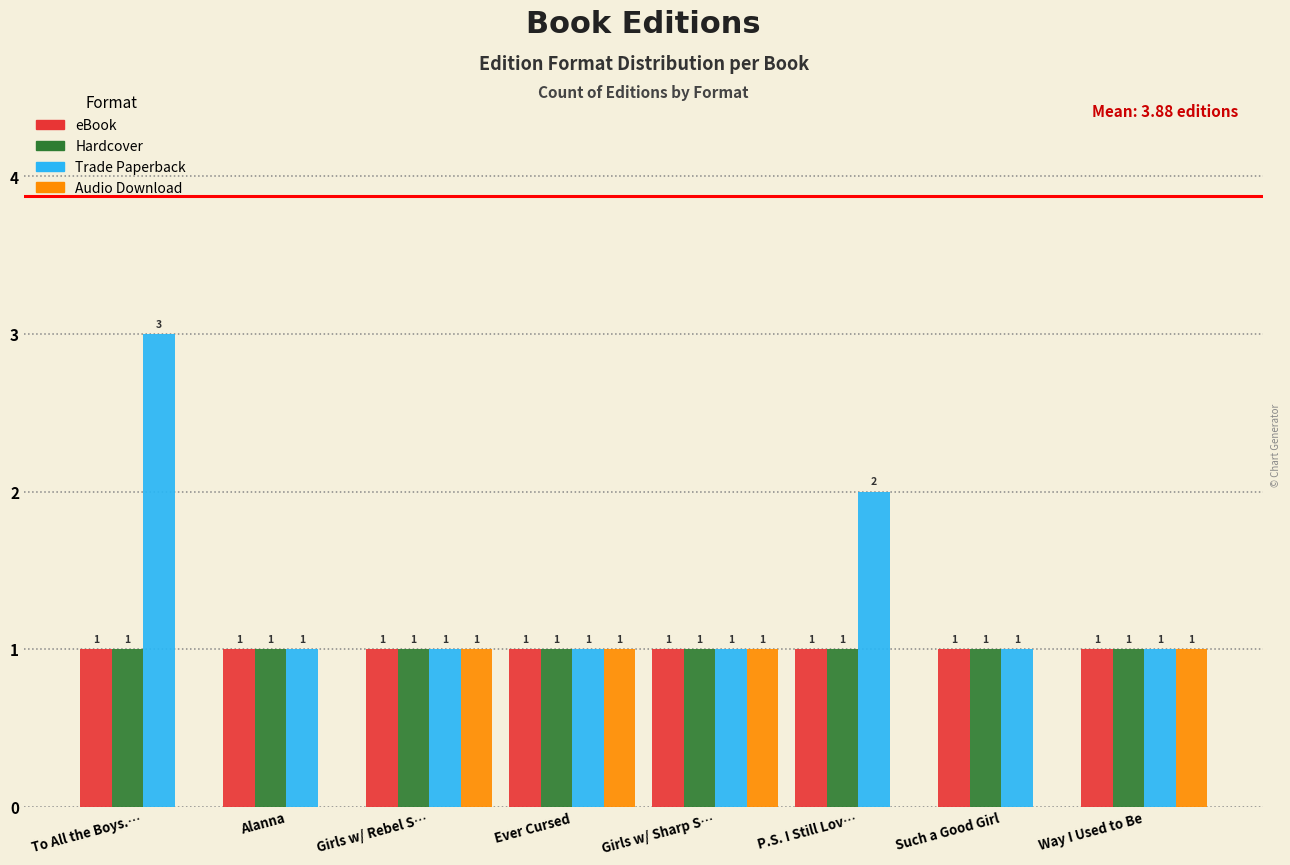

Reading left to right, what are all the values shown in this chart?

eBook: To All the Boys.…=1	Alanna=1	Girls w/ Rebel S…=1	Ever Cursed=1	Girls w/ Sharp S…=1	P.S. I Still Lov…=1	Such a Good Girl=1	Way I Used to Be=1
Hardcover: To All the Boys.…=1	Alanna=1	Girls w/ Rebel S…=1	Ever Cursed=1	Girls w/ Sharp S…=1	P.S. I Still Lov…=1	Such a Good Girl=1	Way I Used to Be=1
Trade Paperback: To All the Boys.…=3	Alanna=1	Girls w/ Rebel S…=1	Ever Cursed=1	Girls w/ Sharp S…=1	P.S. I Still Lov…=2	Such a Good Girl=1	Way I Used to Be=1
Audio Download: To All the Boys.…=0	Alanna=0	Girls w/ Rebel S…=1	Ever Cursed=1	Girls w/ Sharp S…=1	P.S. I Still Lov…=0	Such a Good Girl=0	Way I Used to Be=1